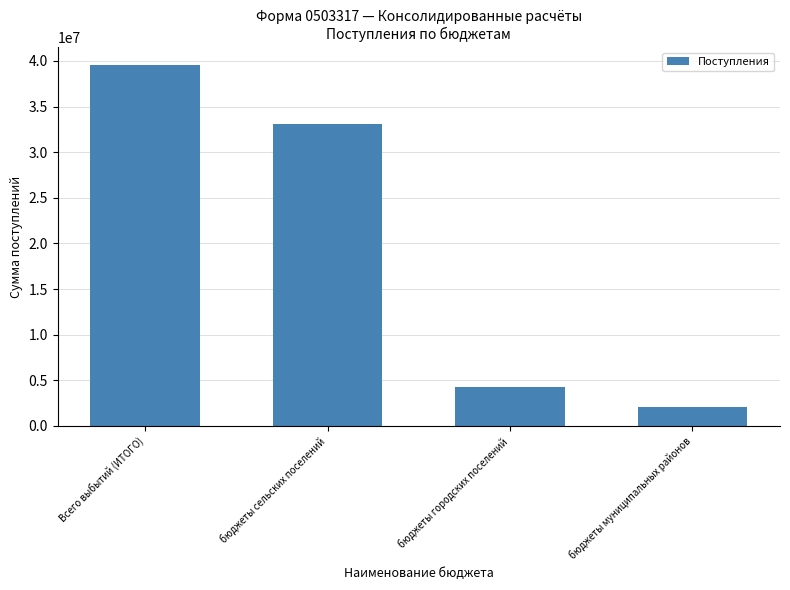

List the labels in order of value, largest first.

Всего выбытий (ИТОГО), бюджеты сельских поселений, бюджеты городских поселений, бюджеты муниципальных районов